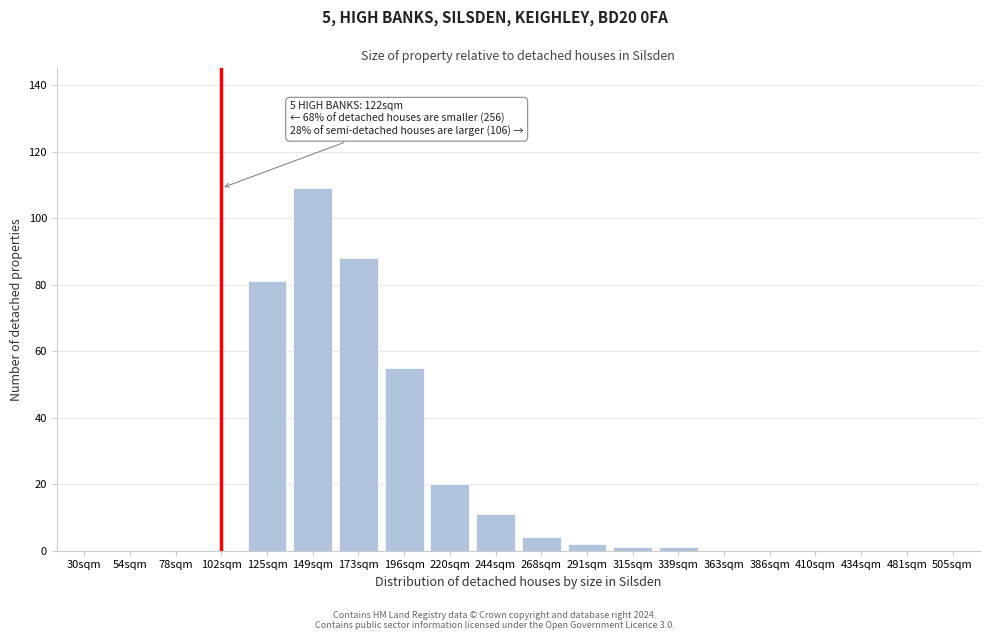

Reading left to right, transcribe all the data shown in this chart.

30sqm=0	54sqm=0	78sqm=0	102sqm=0	125sqm=81	149sqm=109	173sqm=88	196sqm=55	220sqm=20	244sqm=11	268sqm=4	291sqm=2	315sqm=1	339sqm=1	363sqm=0	386sqm=0	410sqm=0	434sqm=0	481sqm=0	505sqm=0